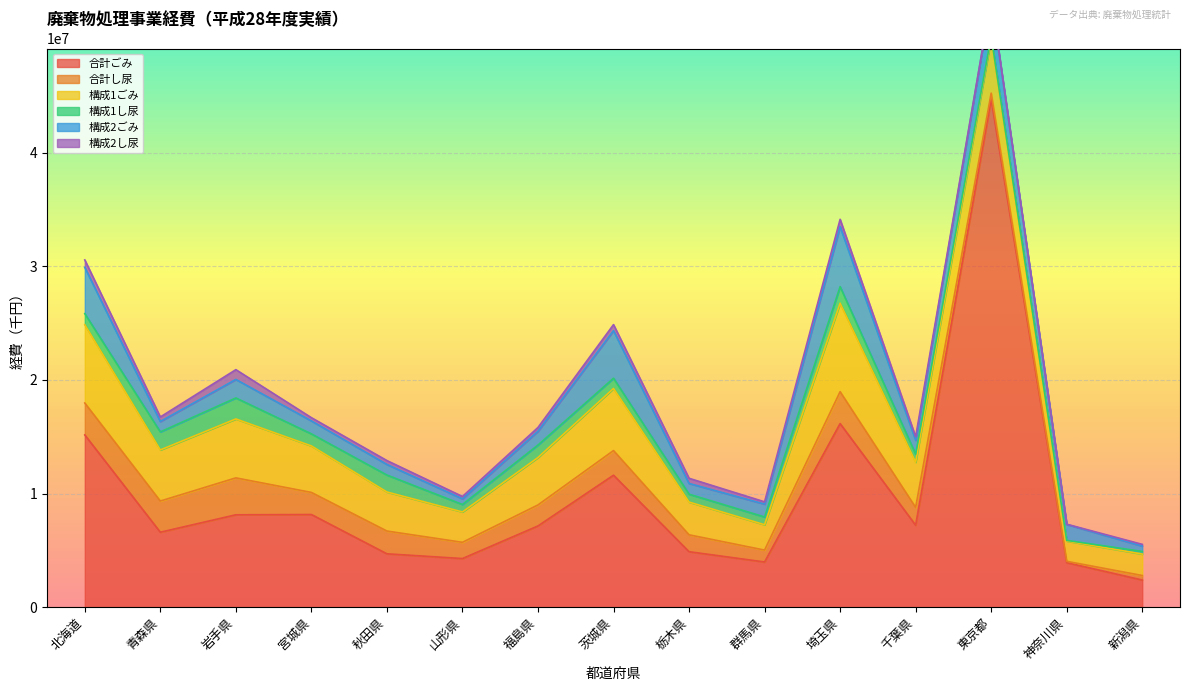

What value does the 構成2ごみ series have at 東京都?

3300192